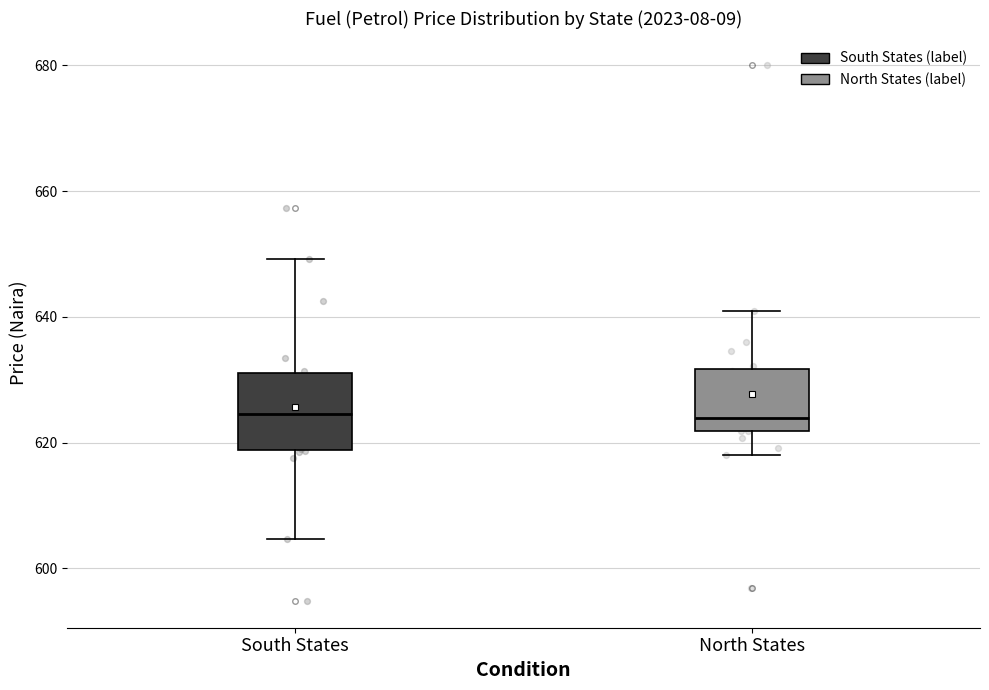

Comparing the boxes themselves (not the whiskers), which one is the tallest?

South States